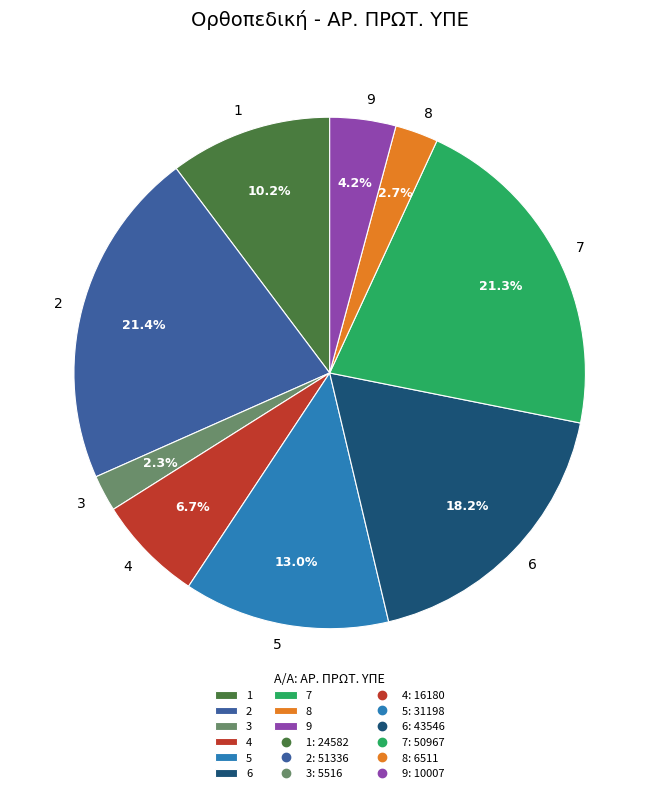

The 8 slice represents 3% of the pie. True or false?

True